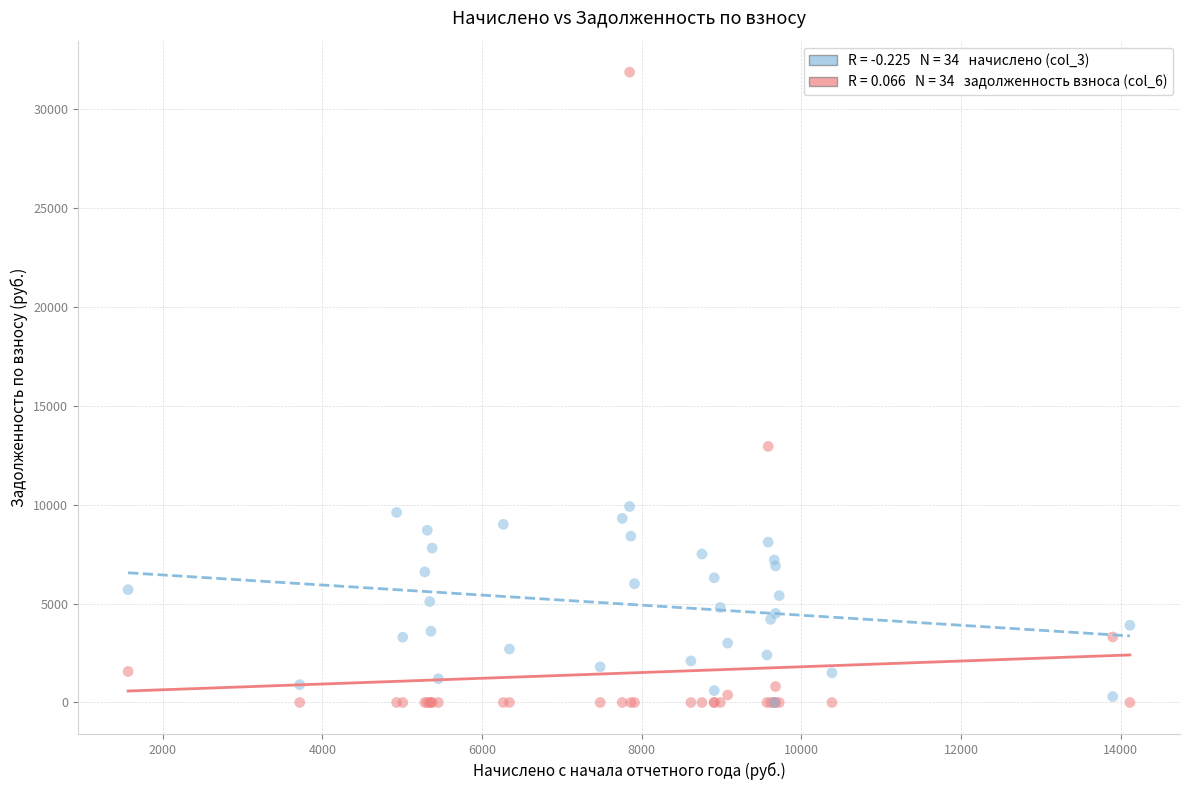

Across all series, what Y value is closest to 15920?

12936.2